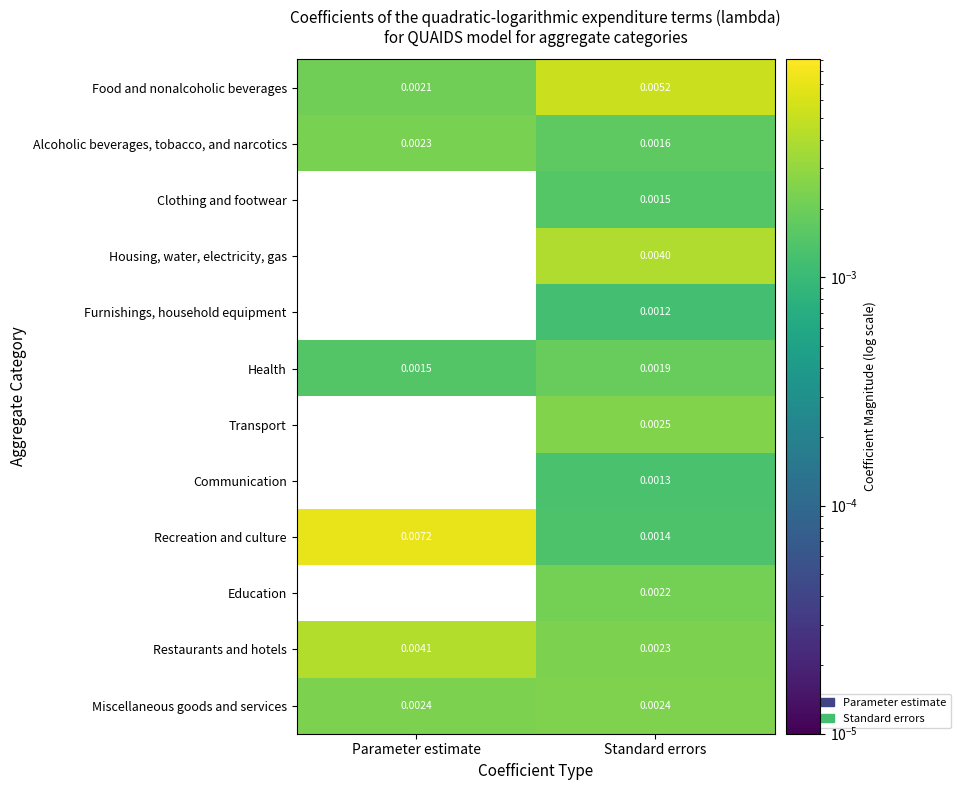

Which category has the lowest value in the Education series?

Parameter estimate